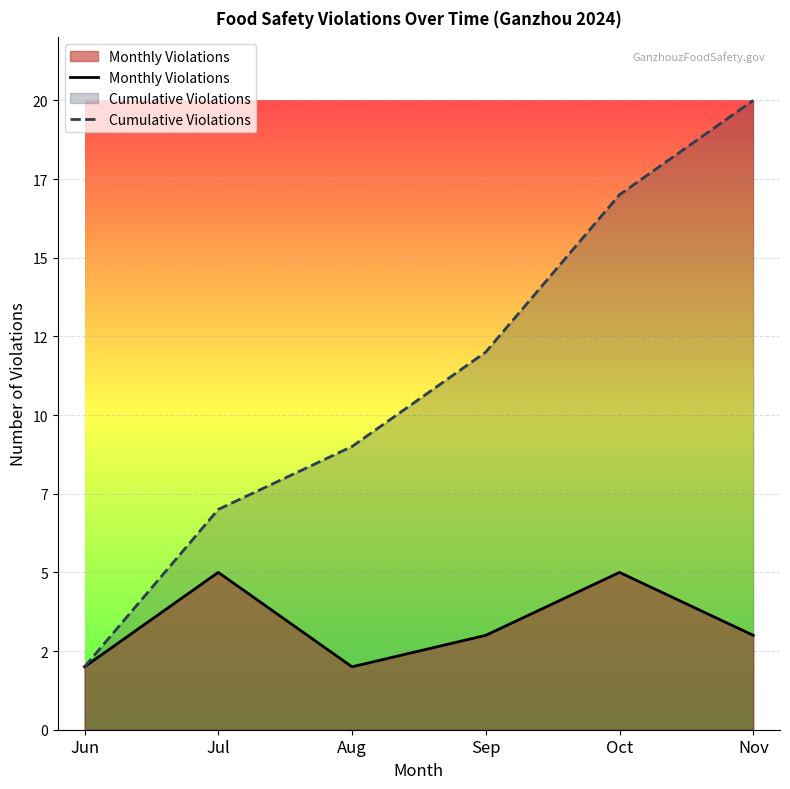

At which category is the sum across all series the highest?

Nov